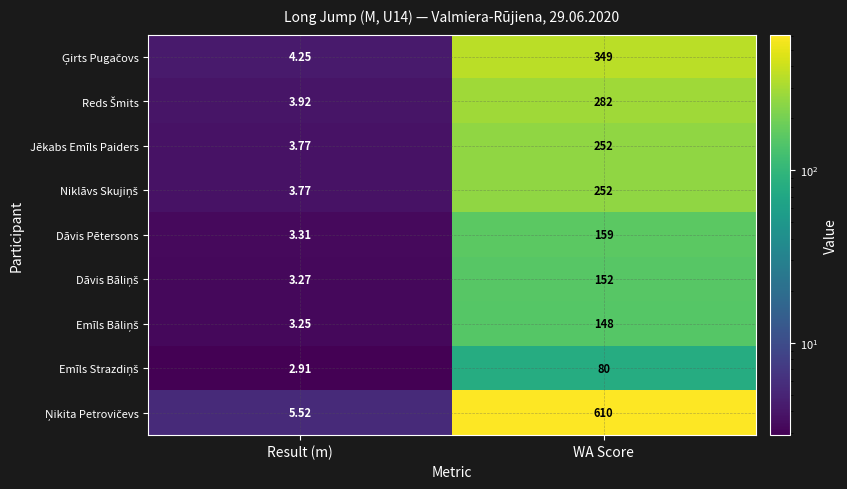

Rank the categories by Dāvis Pētersons value from highest to lowest.

WA Score, Result (m)